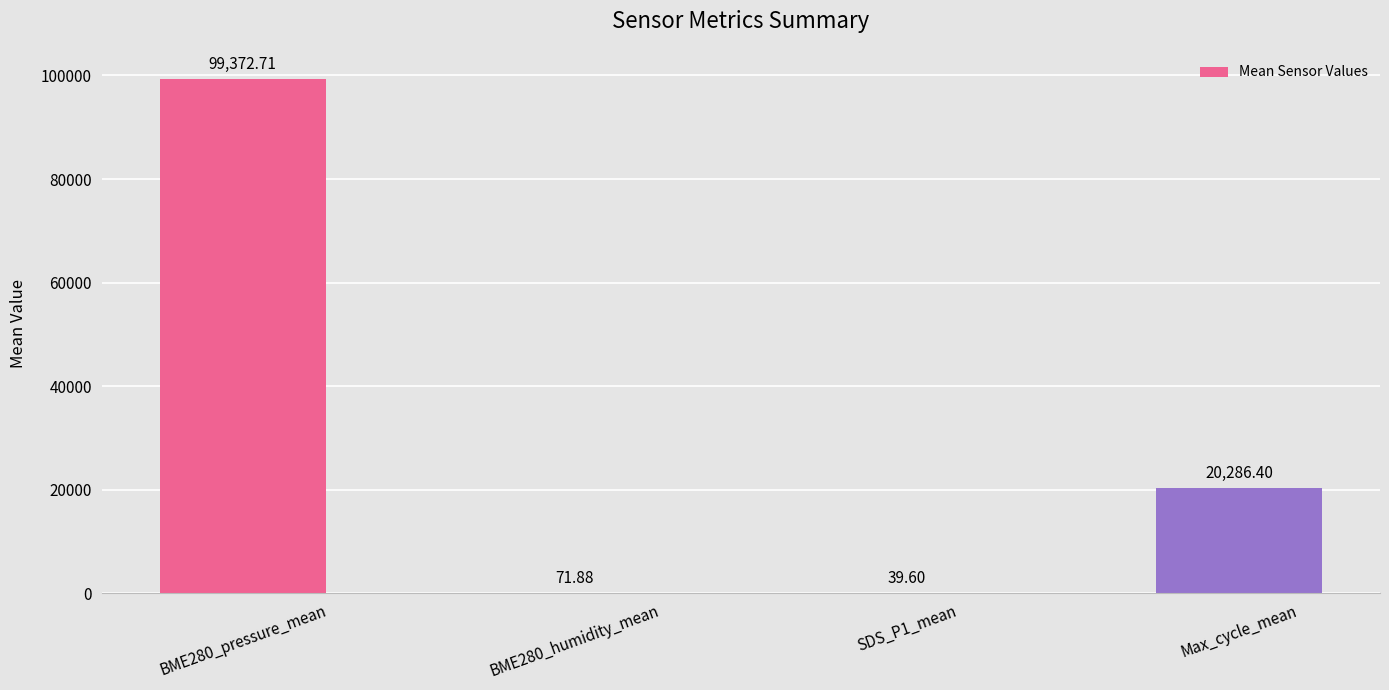

Count the number of categories in the chart.

4